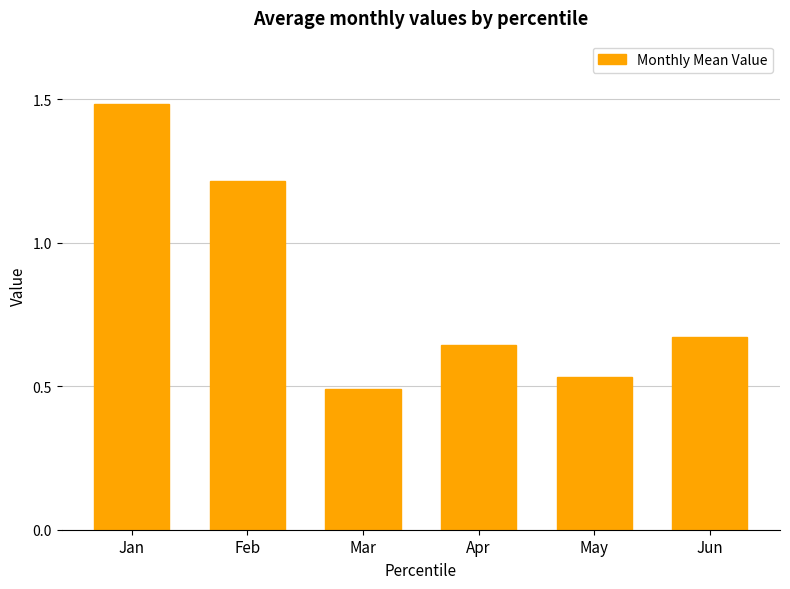

Rank the categories by value from lowest to highest.

Mar, May, Apr, Jun, Feb, Jan